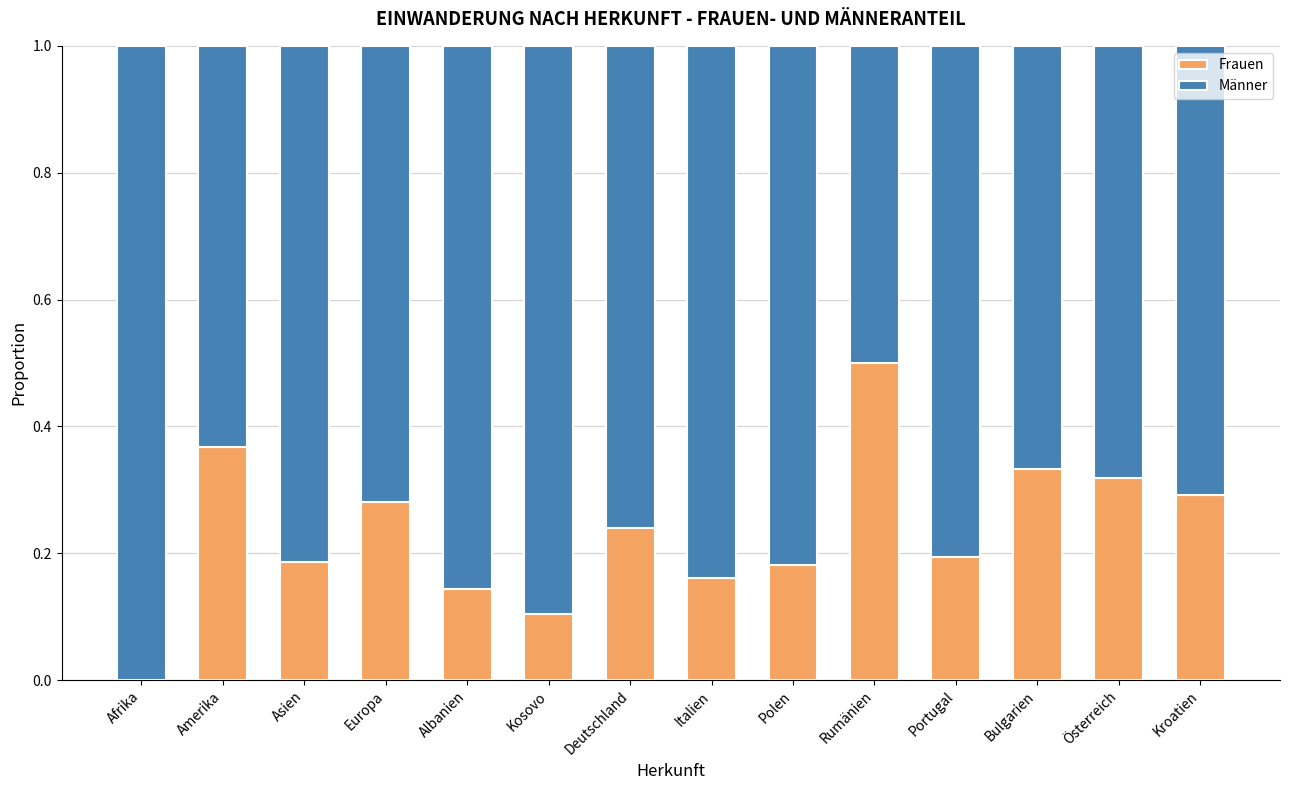

What is the total value across all series at Kosovo?

1.0